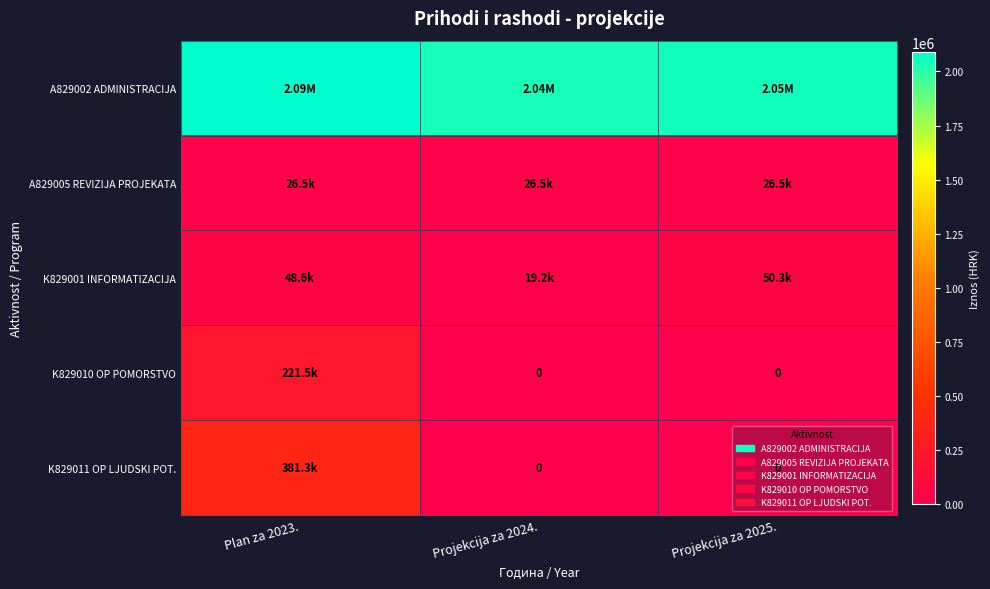

What is the approximate value of K829001 INFORMATIZACIJA at Projekcija za 2024.?

19244.8